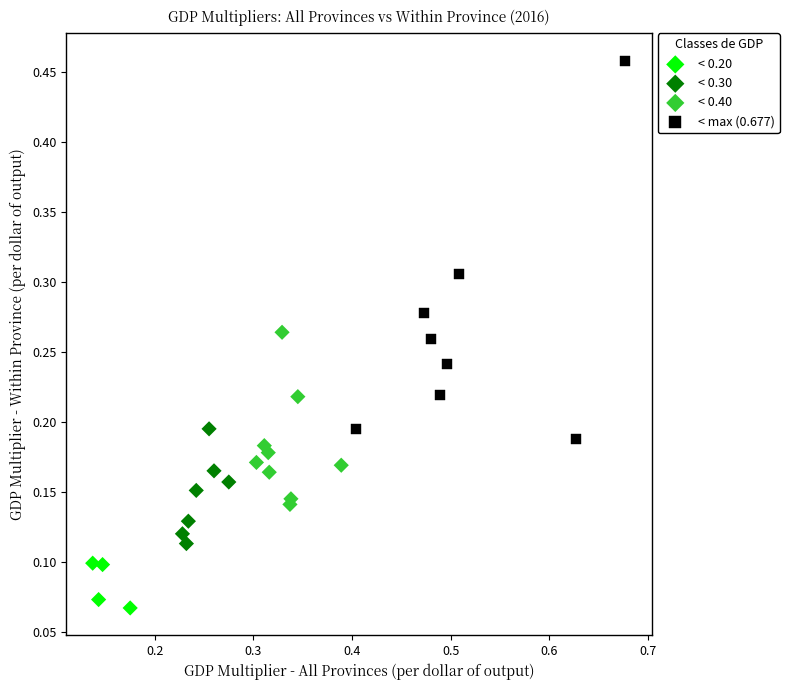

Which series reaches the minimum Y coordinate?

< 0.20